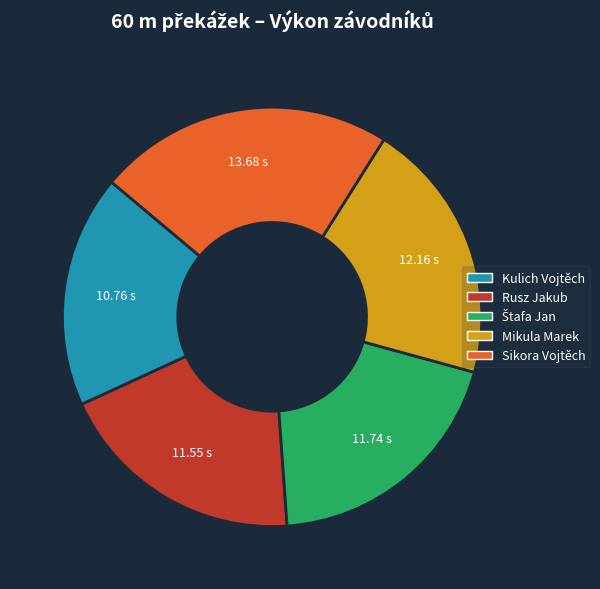

True or false: Rusz Jakub accounts for 19% of the total.

True